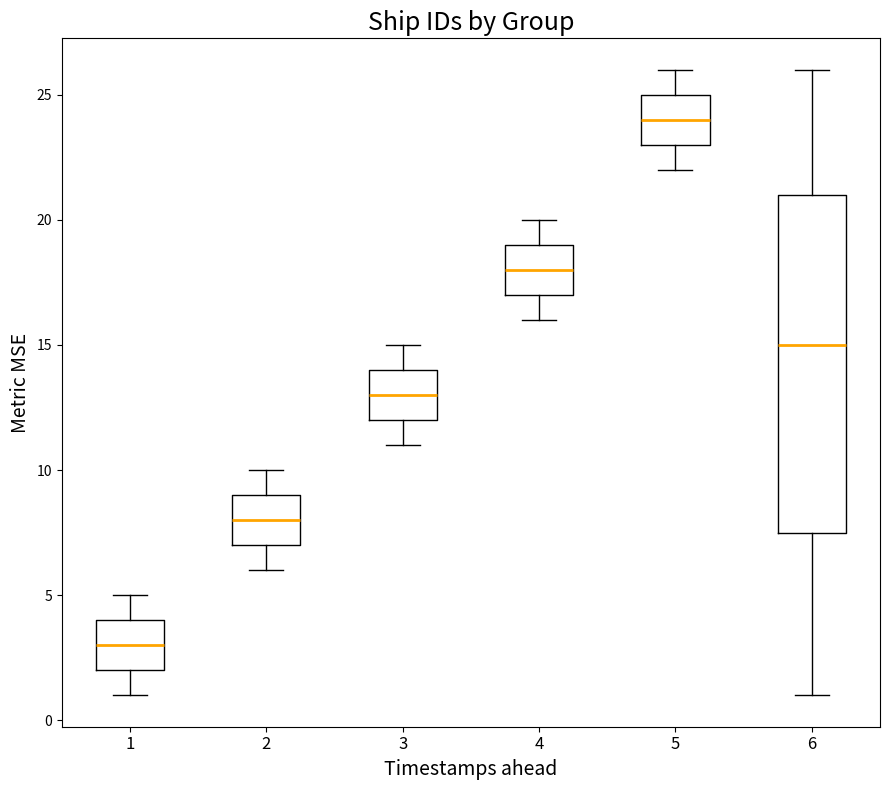

Which box has the lowest median line?

1